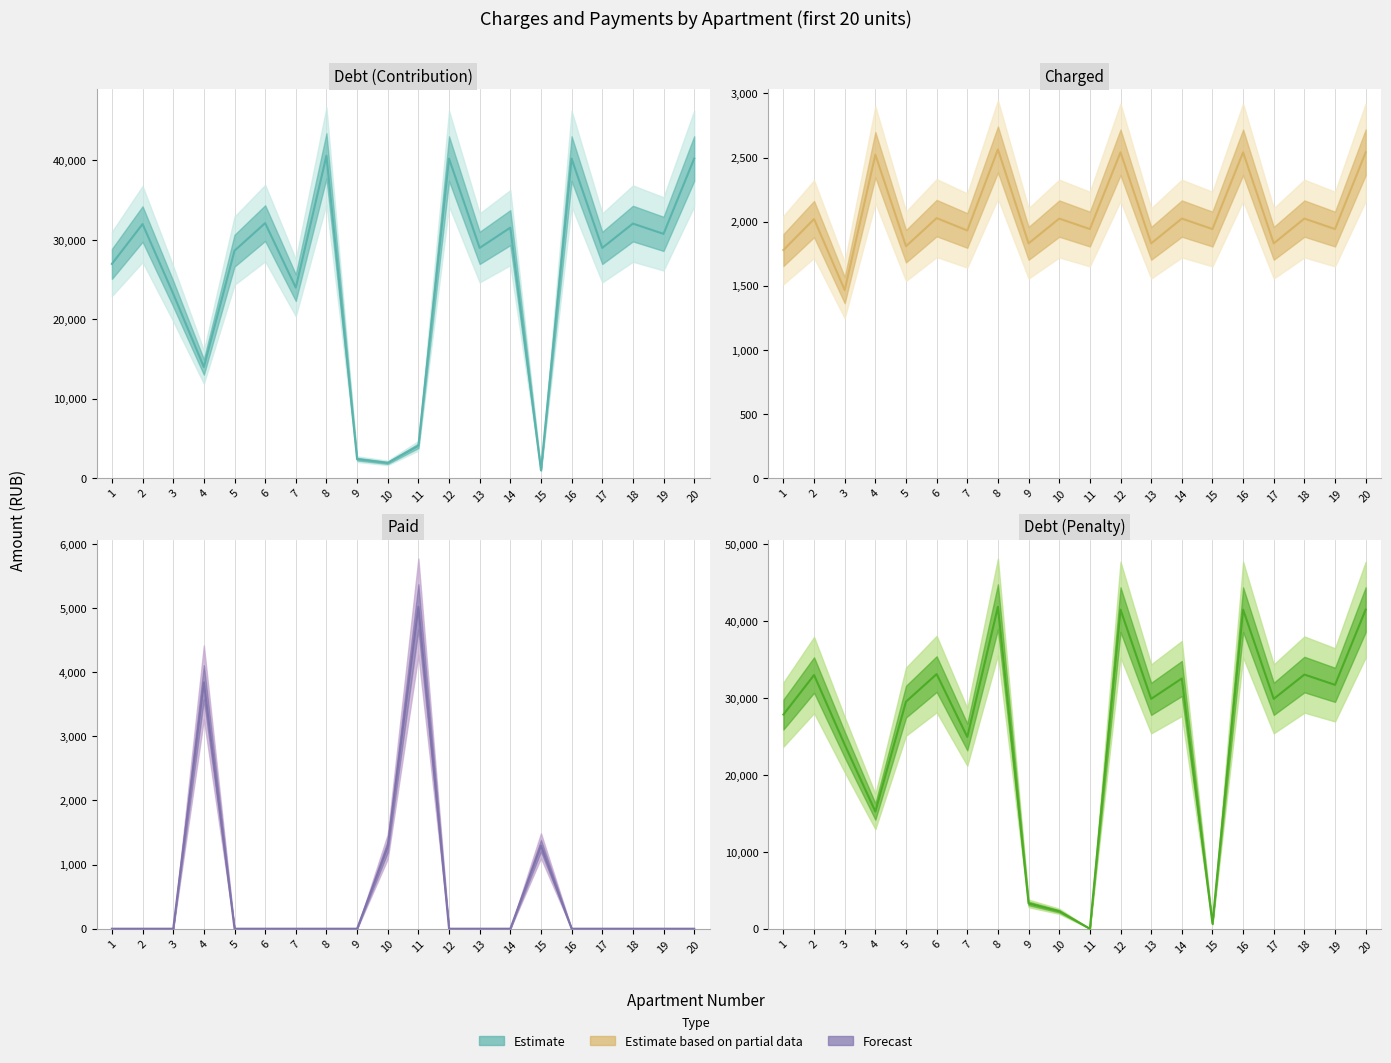

Which series changed the most between 6 and 11?

Debt (penalty)